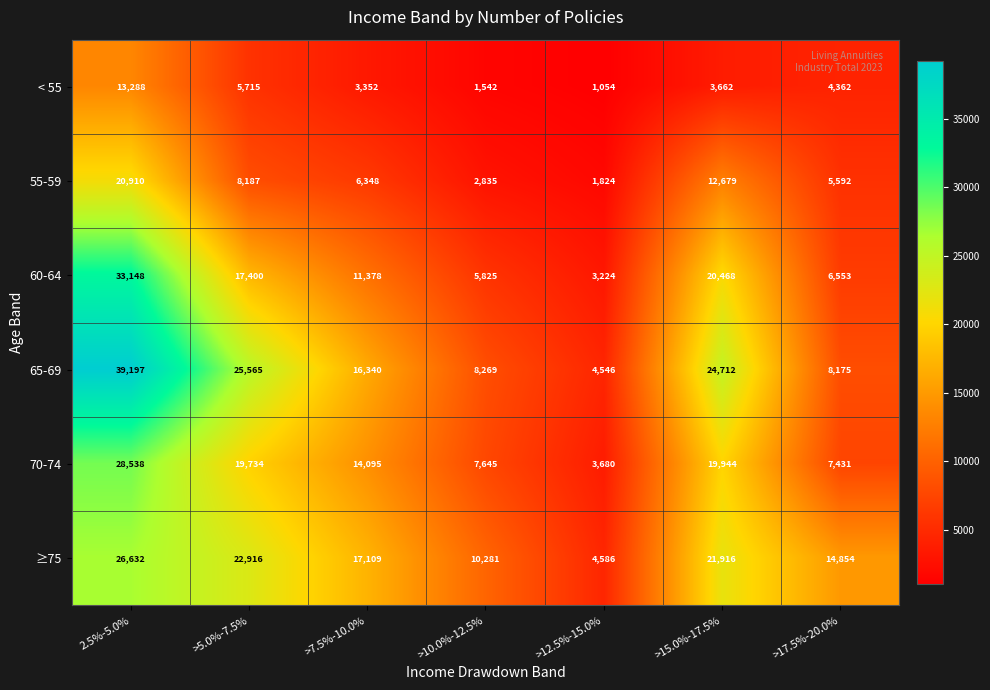

What is the greatest value displayed?

39197